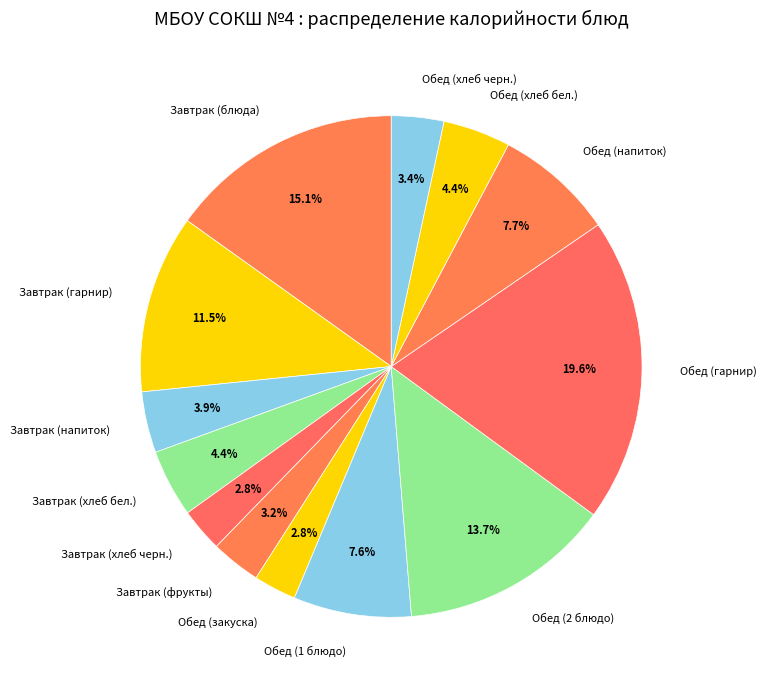

Which slice is the largest?

Обед (гарнир)